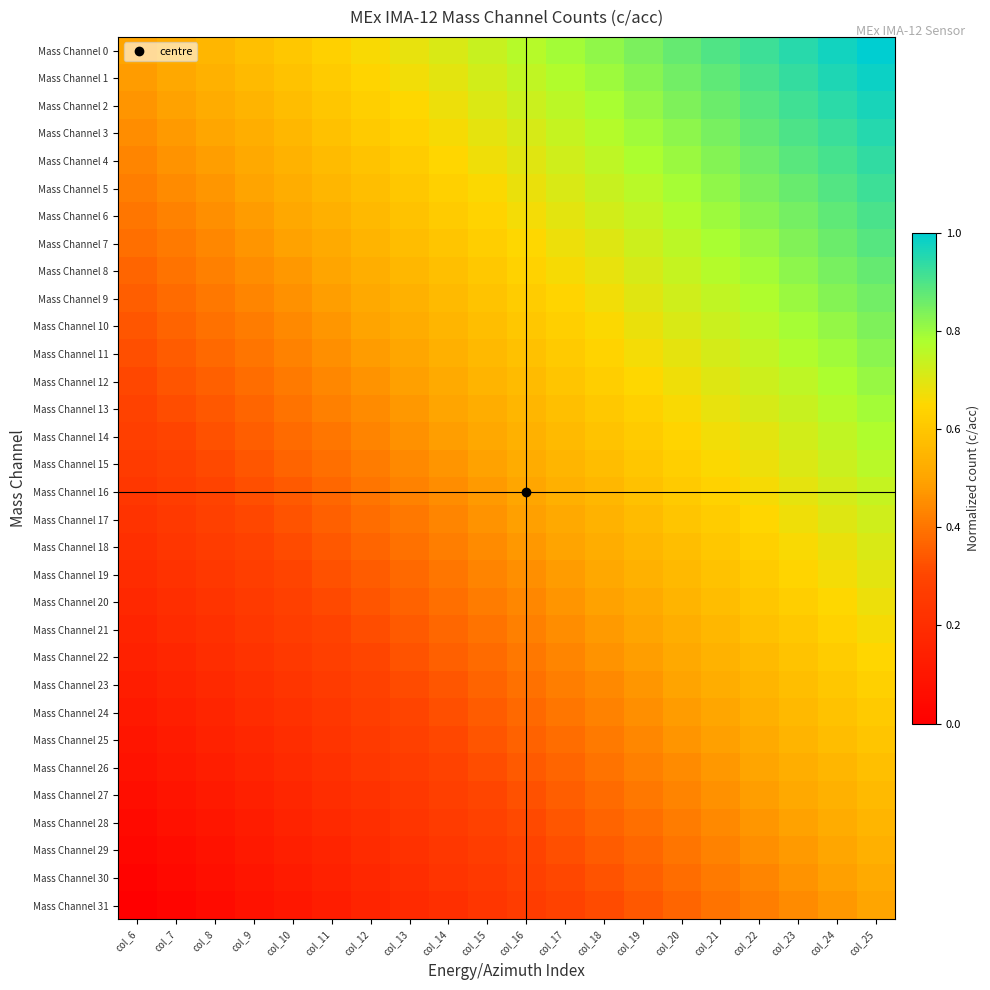

What is the total value across all series at col_14?

14.7